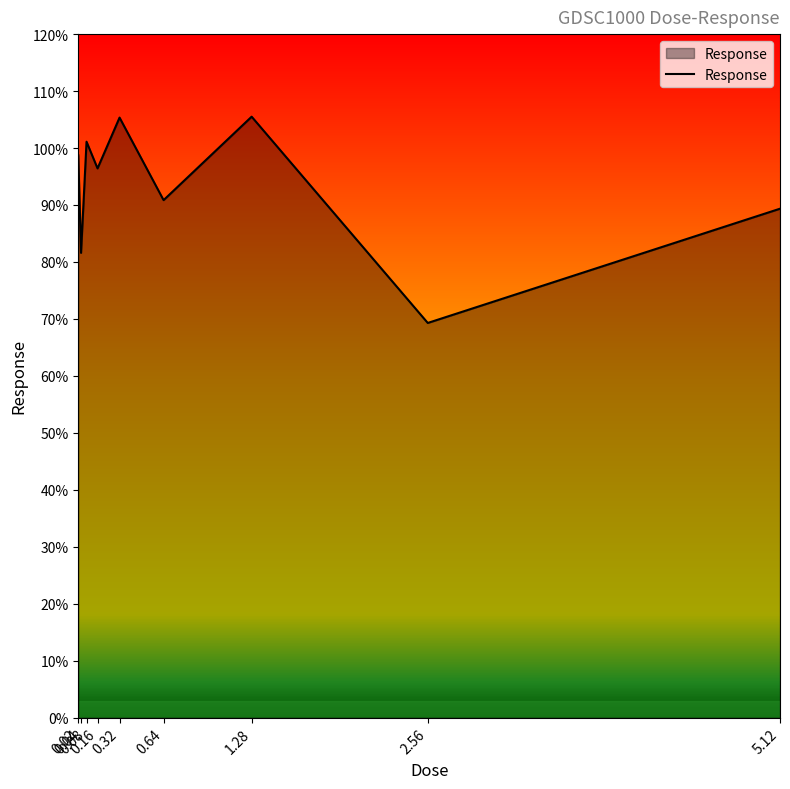

Where is the first local maximum?

0.08